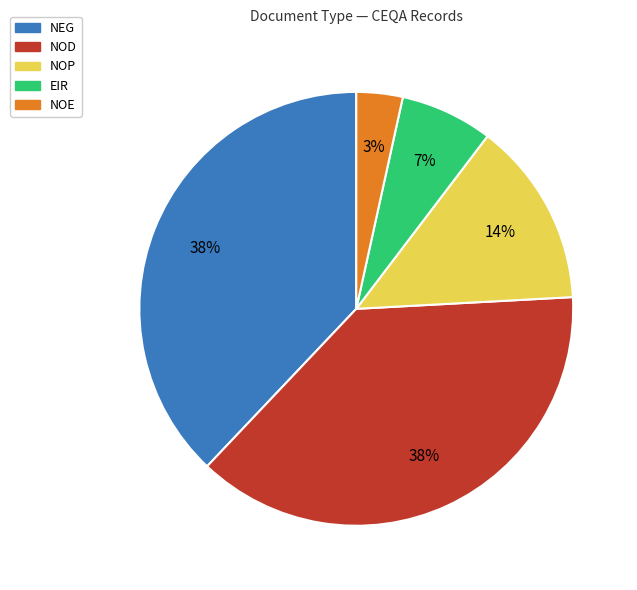

Is there a majority slice in this chart?

No